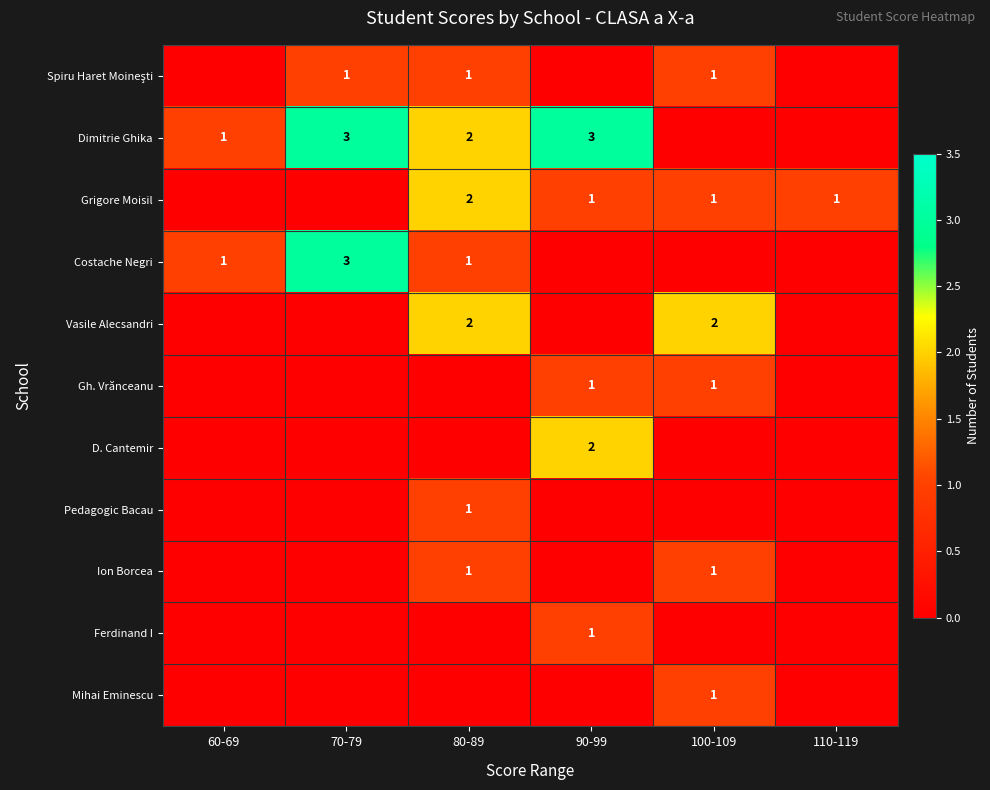

True or false: Dimitrie Ghika has a value of 1 at 60-69.

True